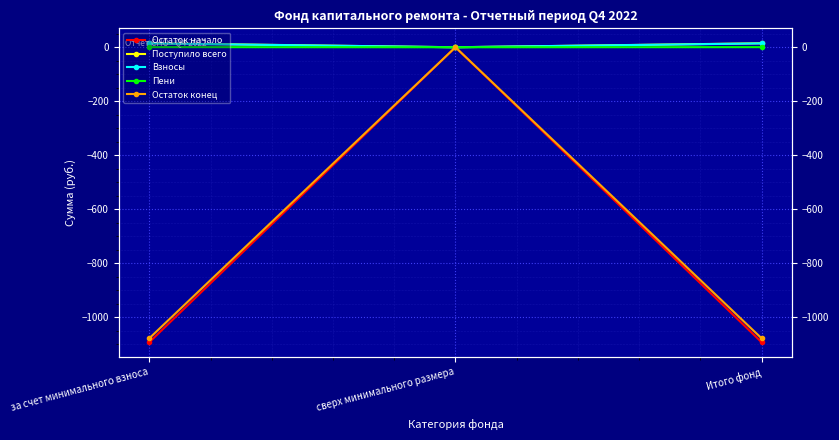

Between Итого фонд and сверх минимального размера, which is larger?

сверх минимального размера